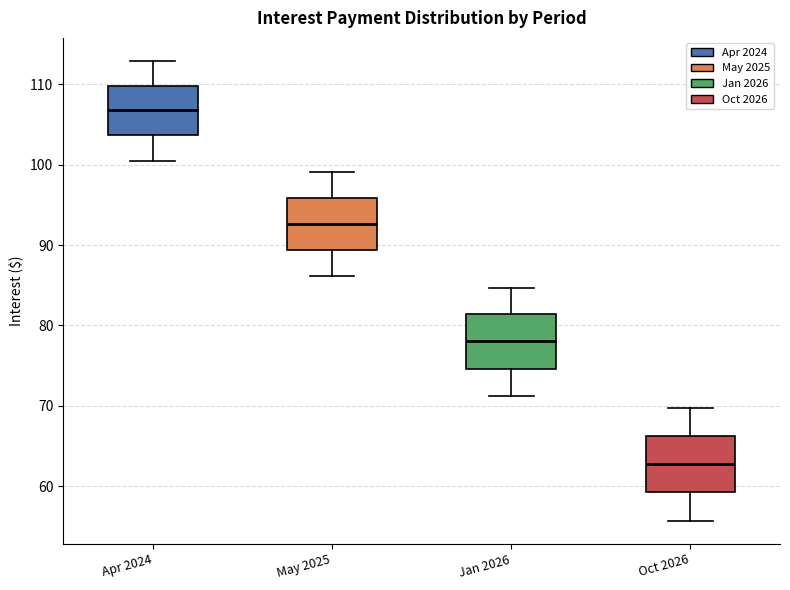

Reading left to right, read every box against the y-axis: the position of its median line, the range the box covers, and the ends of its whiskers. The values are not printed on the chart, so give them approximately, as read against the axis.

Apr 2024: median 107, box 104 to 110, whiskers 100 to 113
May 2025: median 93, box 89 to 96, whiskers 86 to 99
Jan 2026: median 78, box 75 to 81, whiskers 71 to 85
Oct 2026: median 63, box 59 to 66, whiskers 56 to 70